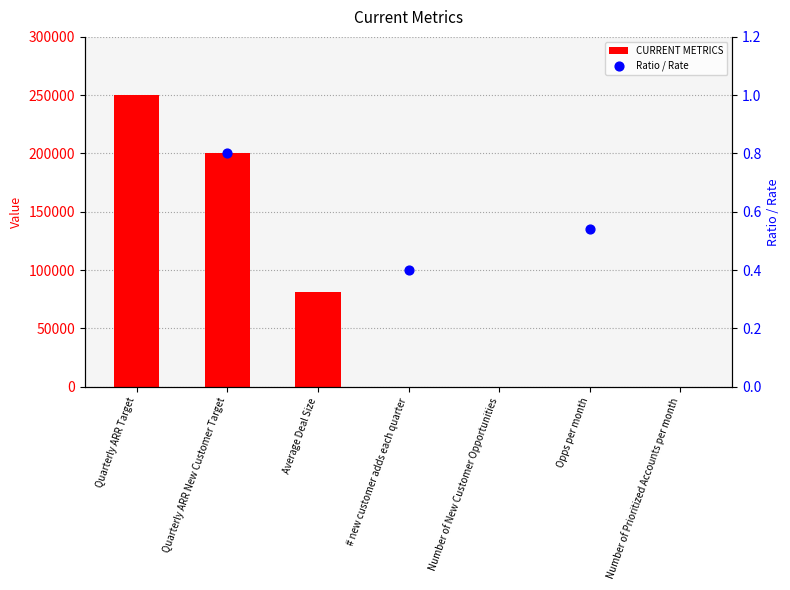

Approximately how many times larger is the value at Quarterly ARR New Customer Target compared to Number of Prioritized Accounts per month?

33333.3